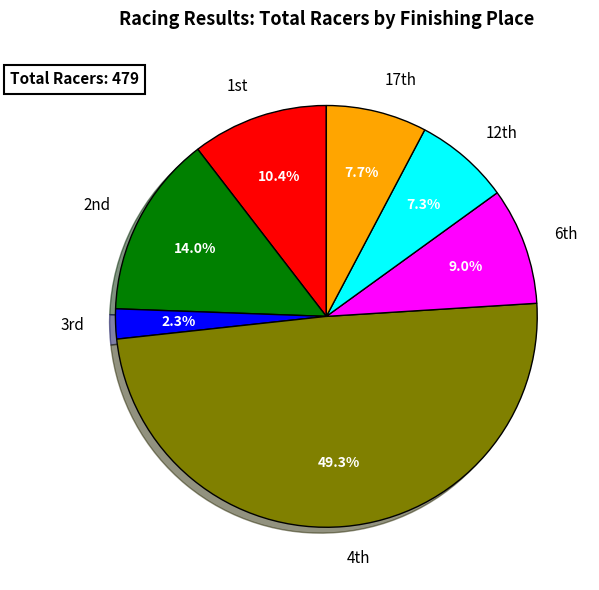

Which slice is the largest?

4th